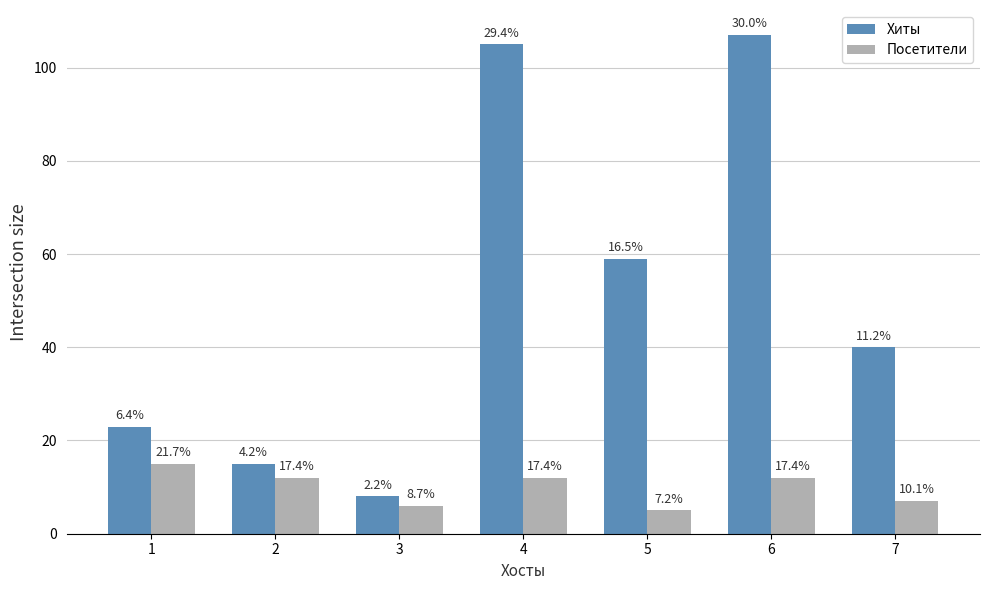

Between 3 and 4, which series saw the biggest shift?

Хиты